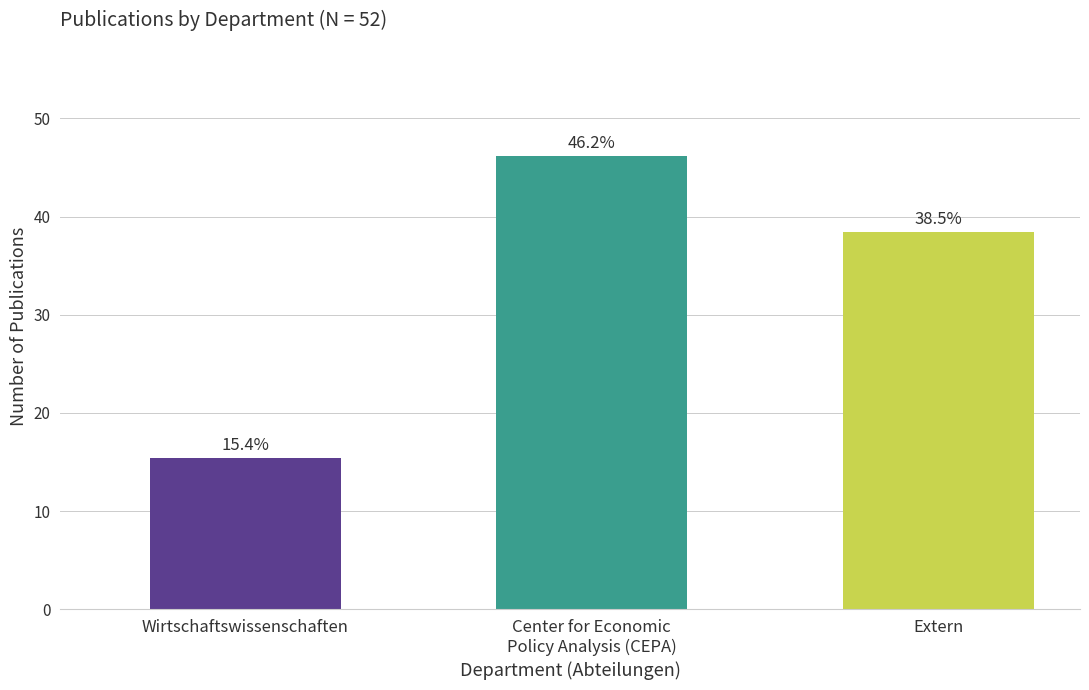

The value at Wirtschaftswissenschaften is 27.2. True or false?

False